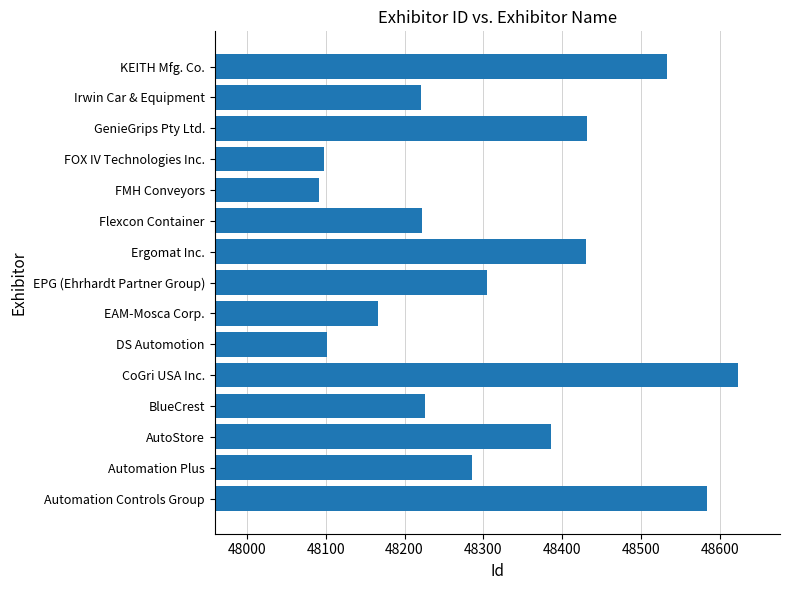

True or false: the data shows 48386 at AutoStore.

True